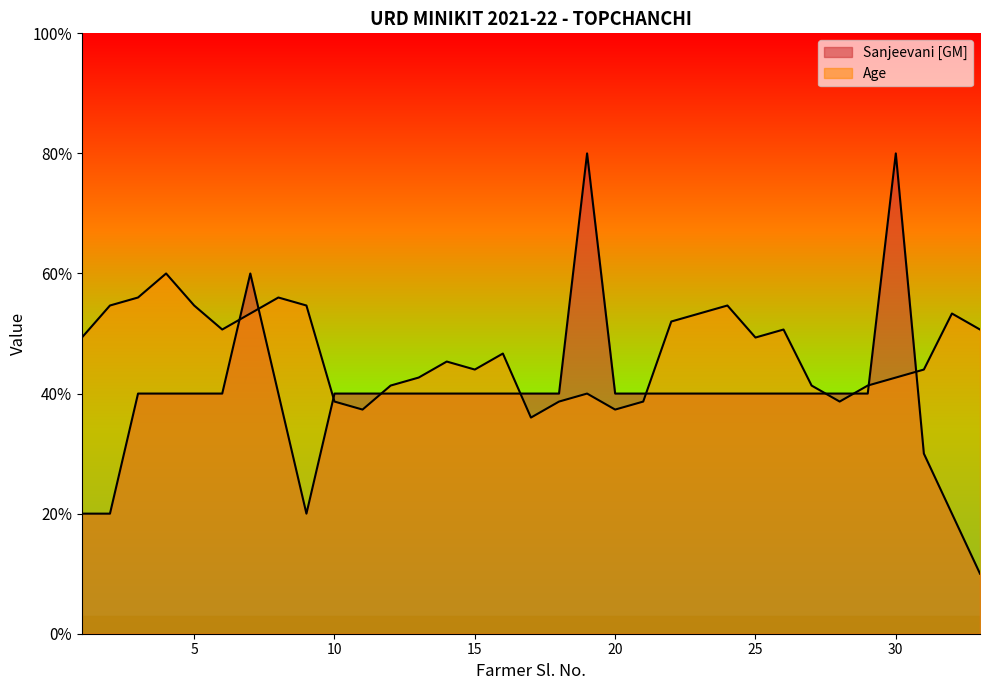

At how many categories does at least one series exceed 256?

13